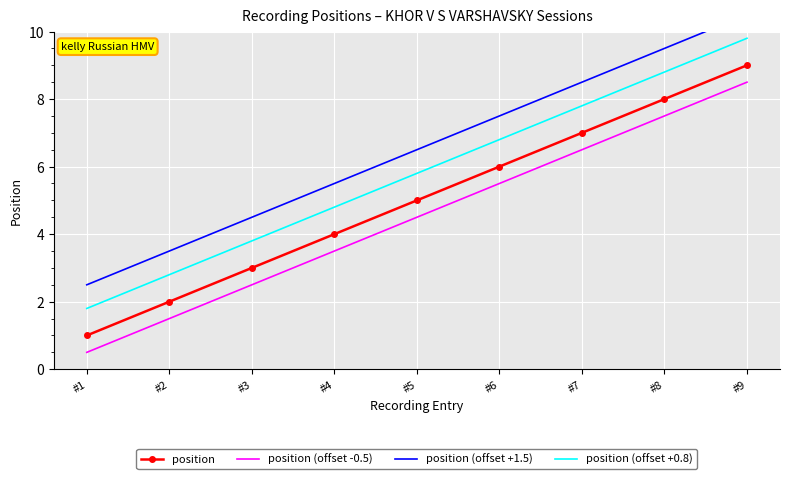

Read the position value at #7.

7.0